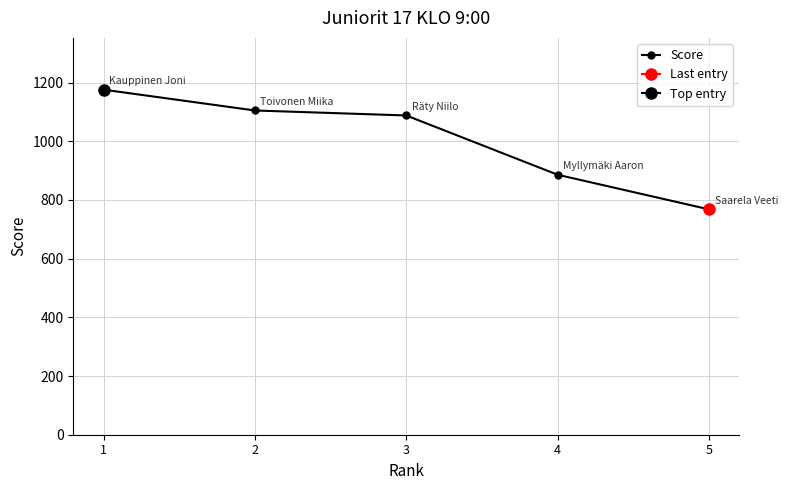

Reading left to right, what are all the values shown in this chart?

1176	1105	1088	886	768